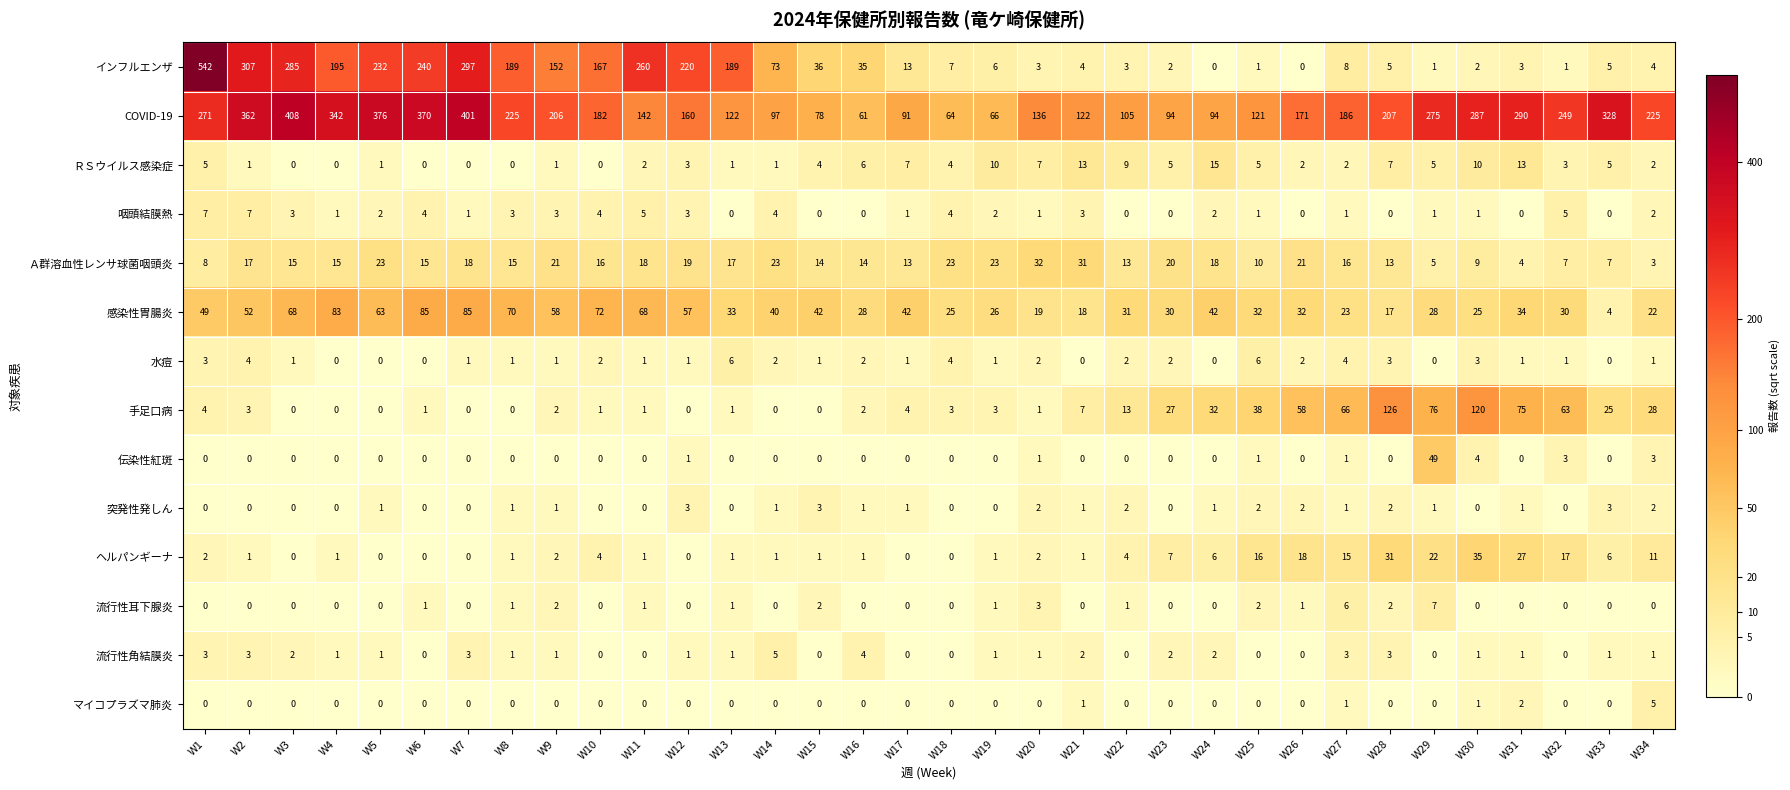

What is the maximum value for 伝染性紅斑?

49